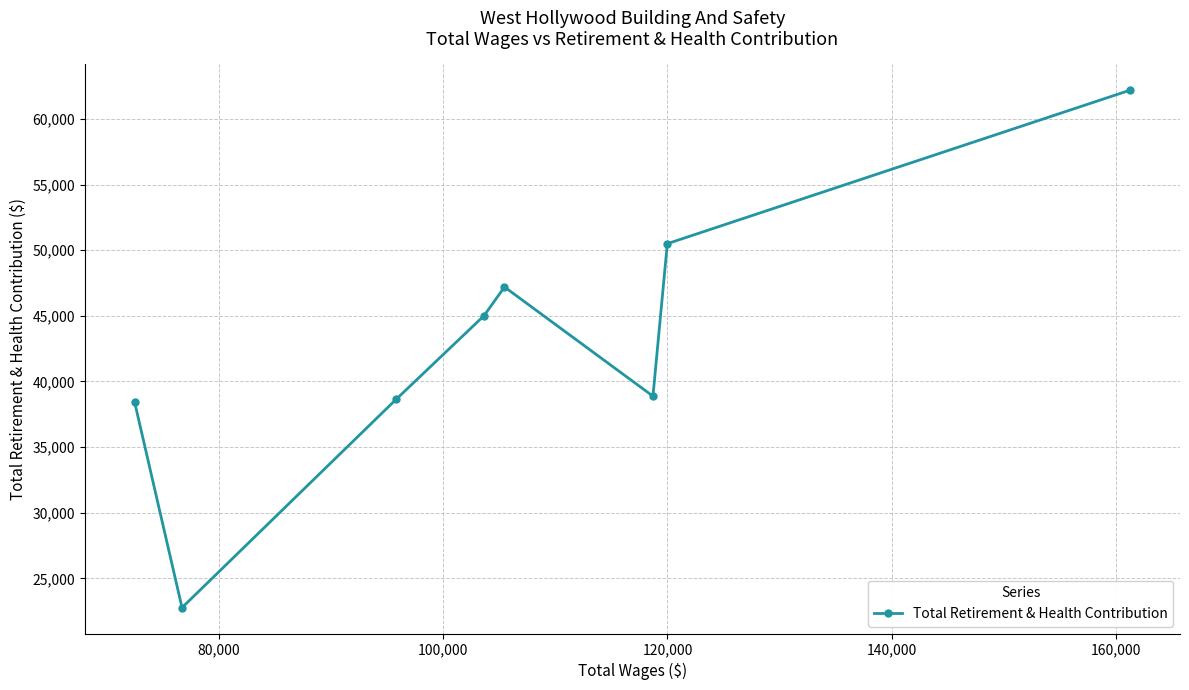

How many points are higher than both their immediate neighbors (excluding endpoints)?

1